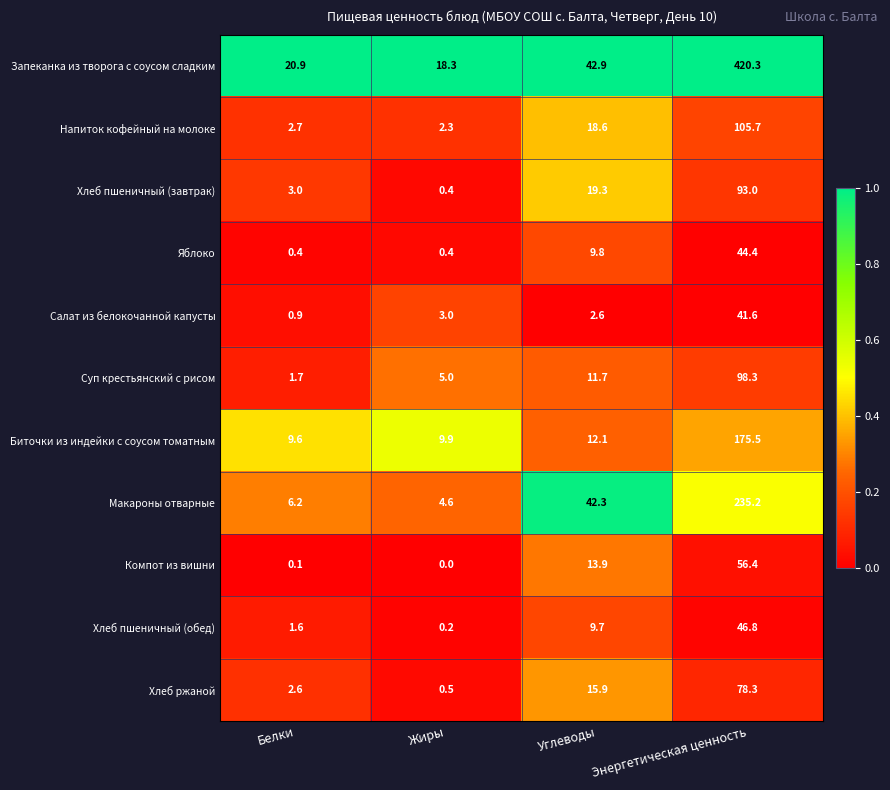

Rank the series by their maximum value, from highest to lowest.

Запеканка из творога с соусом сладким, Макароны отварные, Биточки из индейки с соусом томатным, Напиток кофейный на молоке, Суп крестьянский с рисом, Хлеб пшеничный (завтрак), Хлеб ржаной, Компот из вишни, Хлеб пшеничный (обед), Яблоко, Салат из белокочанной капусты